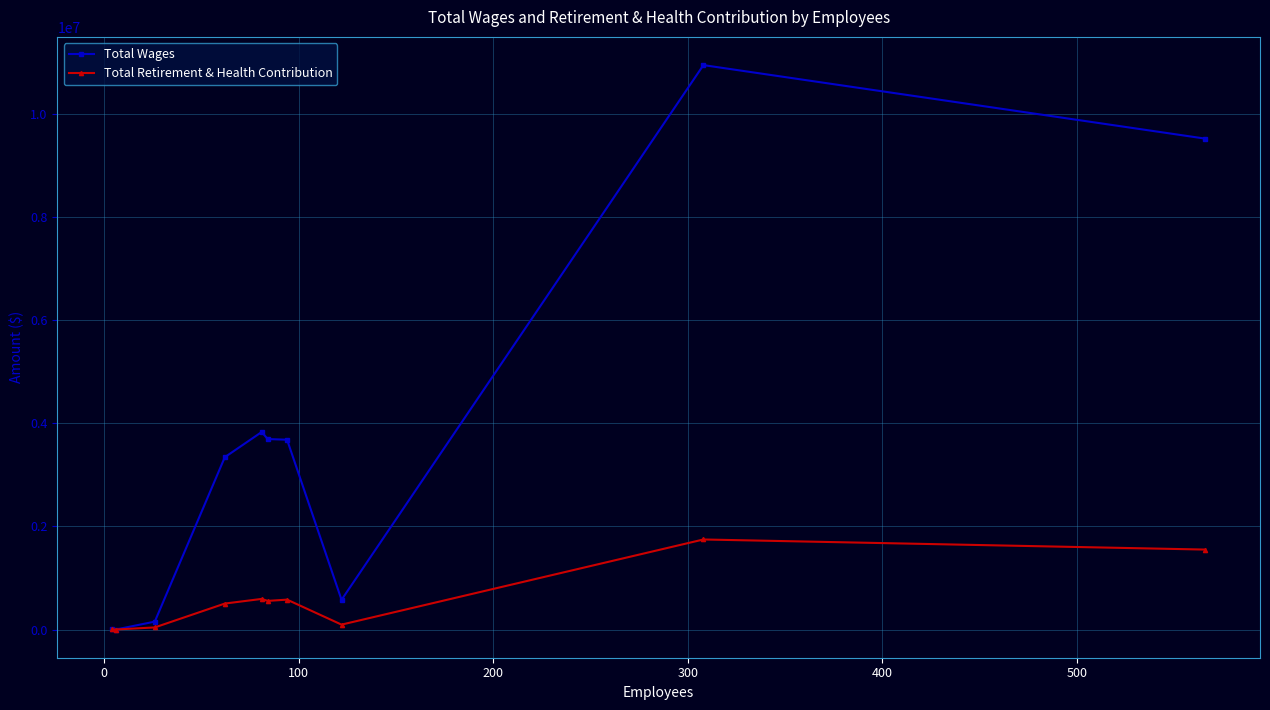

True or false: Total Retirement & Health Contribution has more than 0 interior local peaks.

True